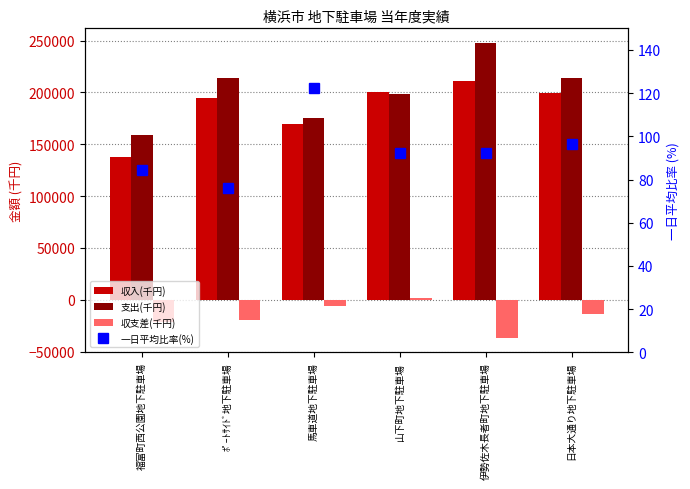

Which series has the widest spread of values?

支出(千円)